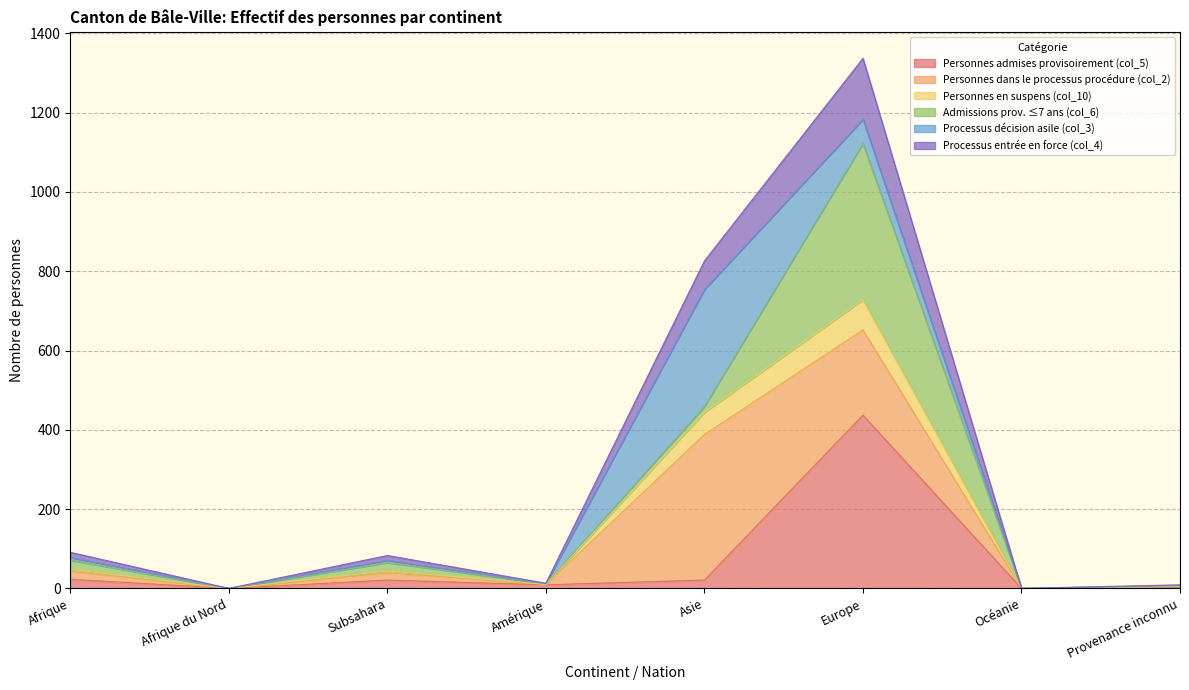

True or false: Personnes admises provisoirement (col_5) and Personnes en suspens (col_10) intersect in this chart.

False